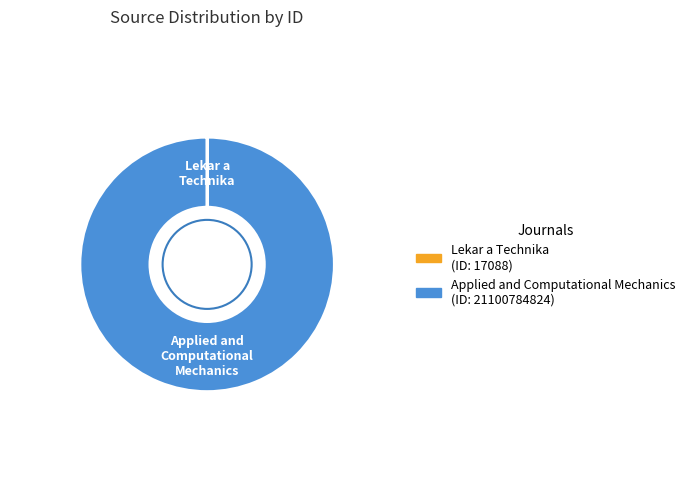

Is it true that Applied and Computational Mechanics is 93% of the pie?

False